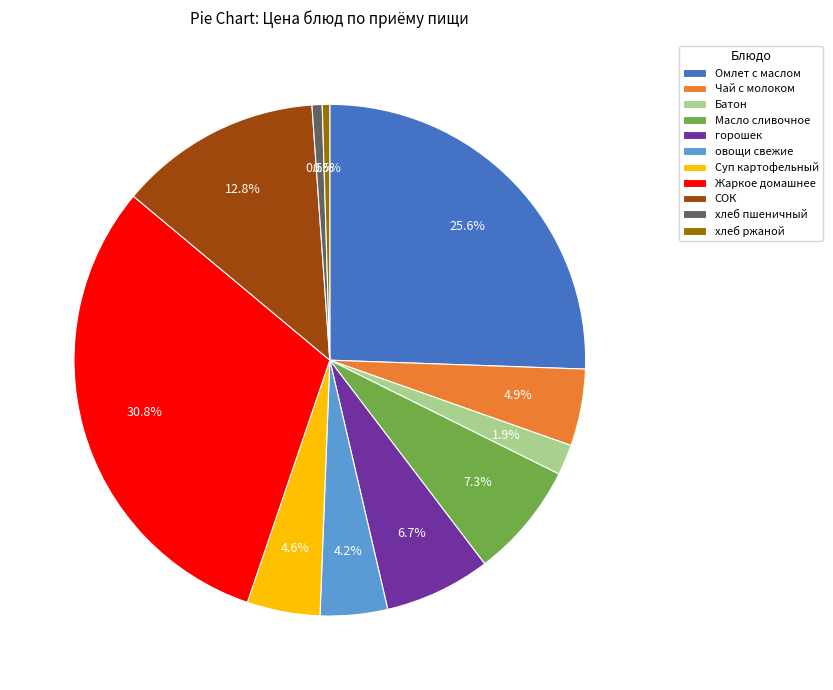

The Батон slice represents 2% of the pie. True or false?

True